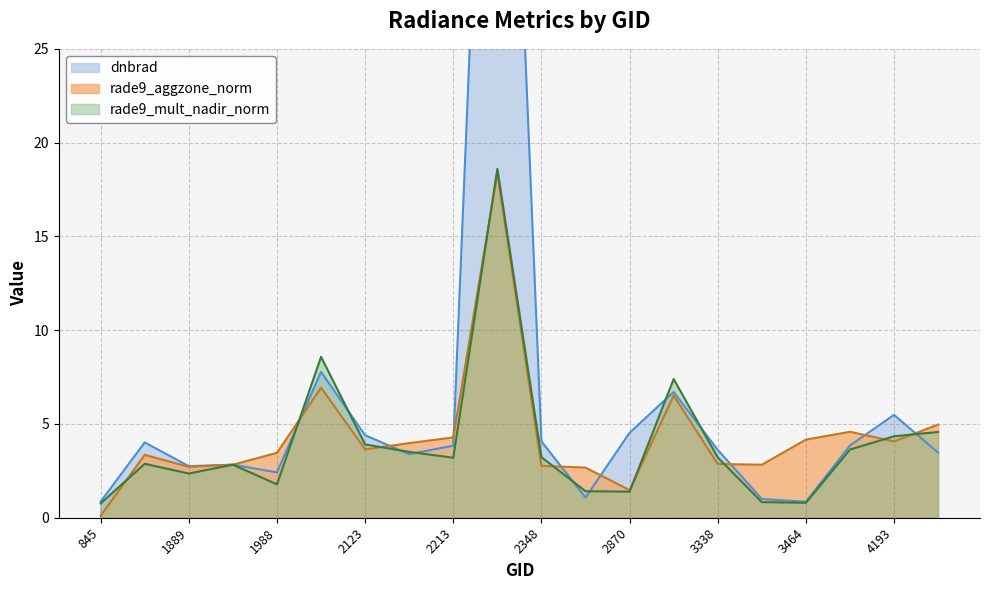

What are all the series names shown in the legend?

dnbrad, rade9_aggzone_norm, rade9_mult_nadir_norm